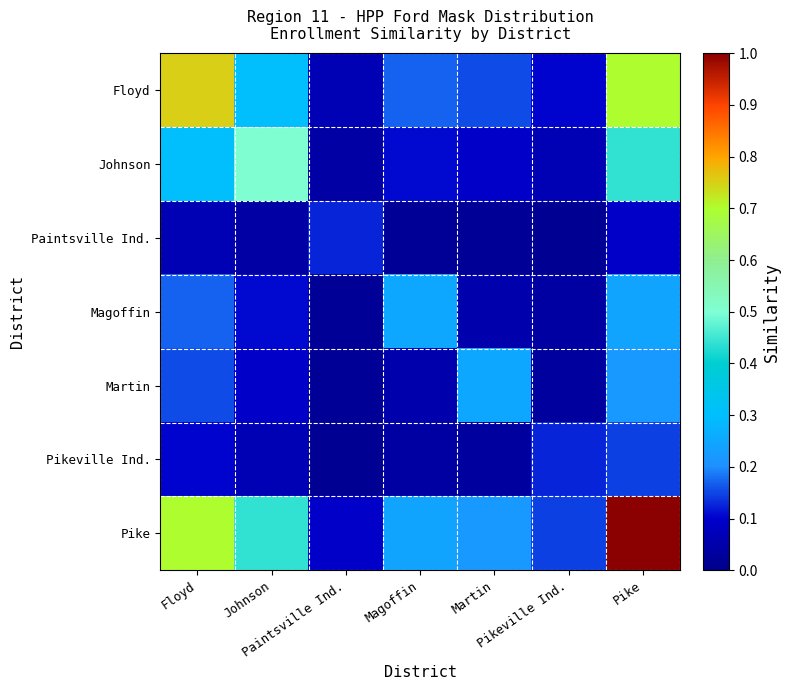

Rank the series by their maximum value, from lowest to highest.

Paintsville Ind., Pikeville Ind., Magoffin, Martin, Johnson, Floyd, Pike